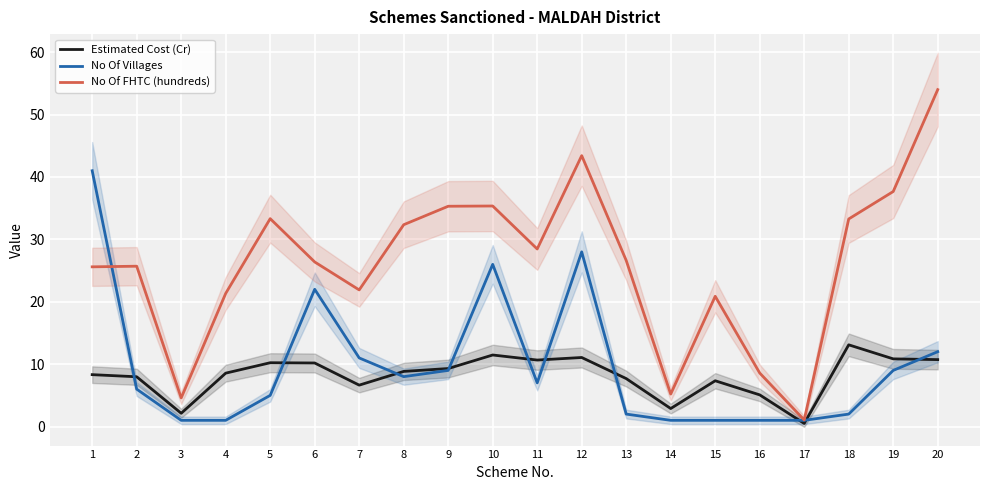

Is it true that Estimated Cost (Cr) equals 9.3 at 9?

True